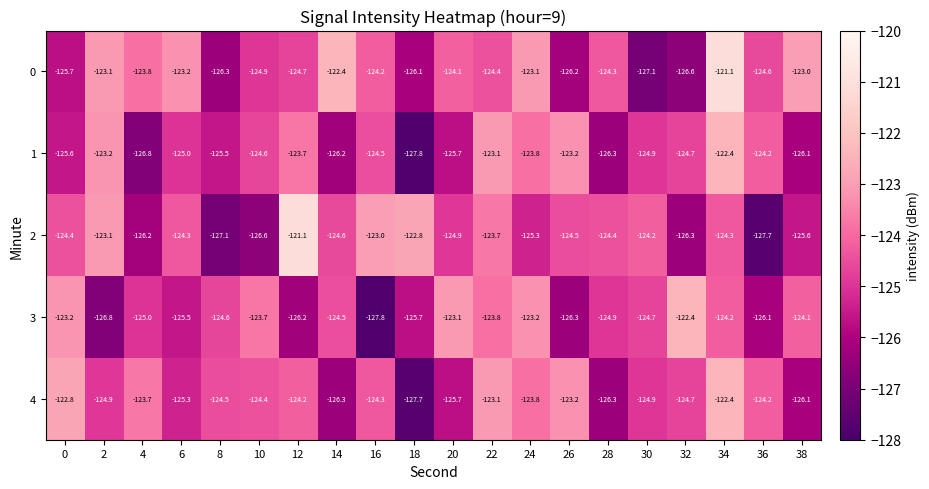

The value of 3 at 26 is -184.7. True or false?

False